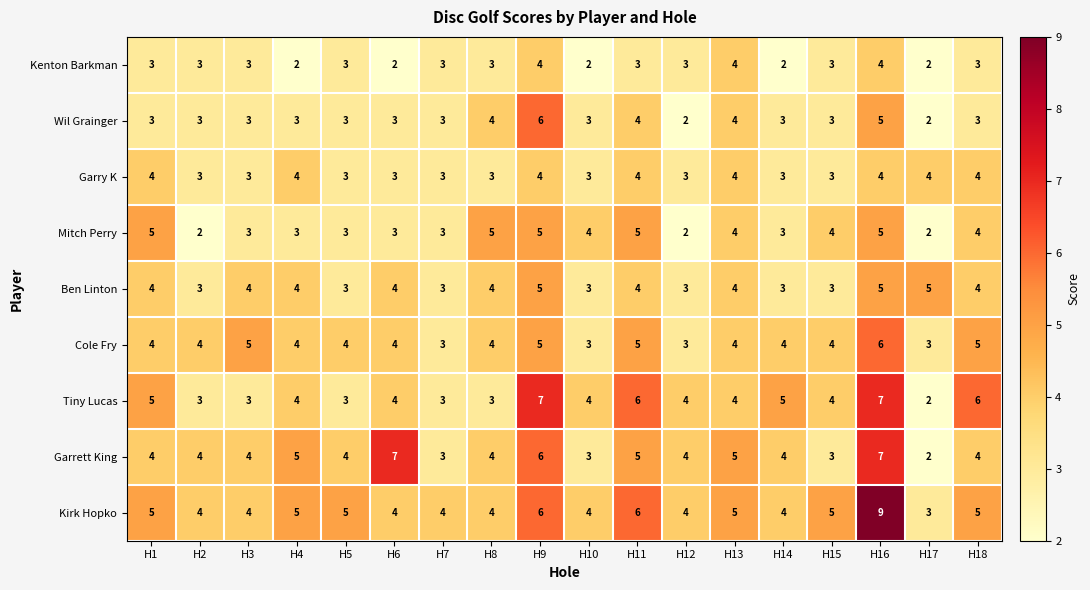

The value of Mitch Perry at H14 is 3. True or false?

True